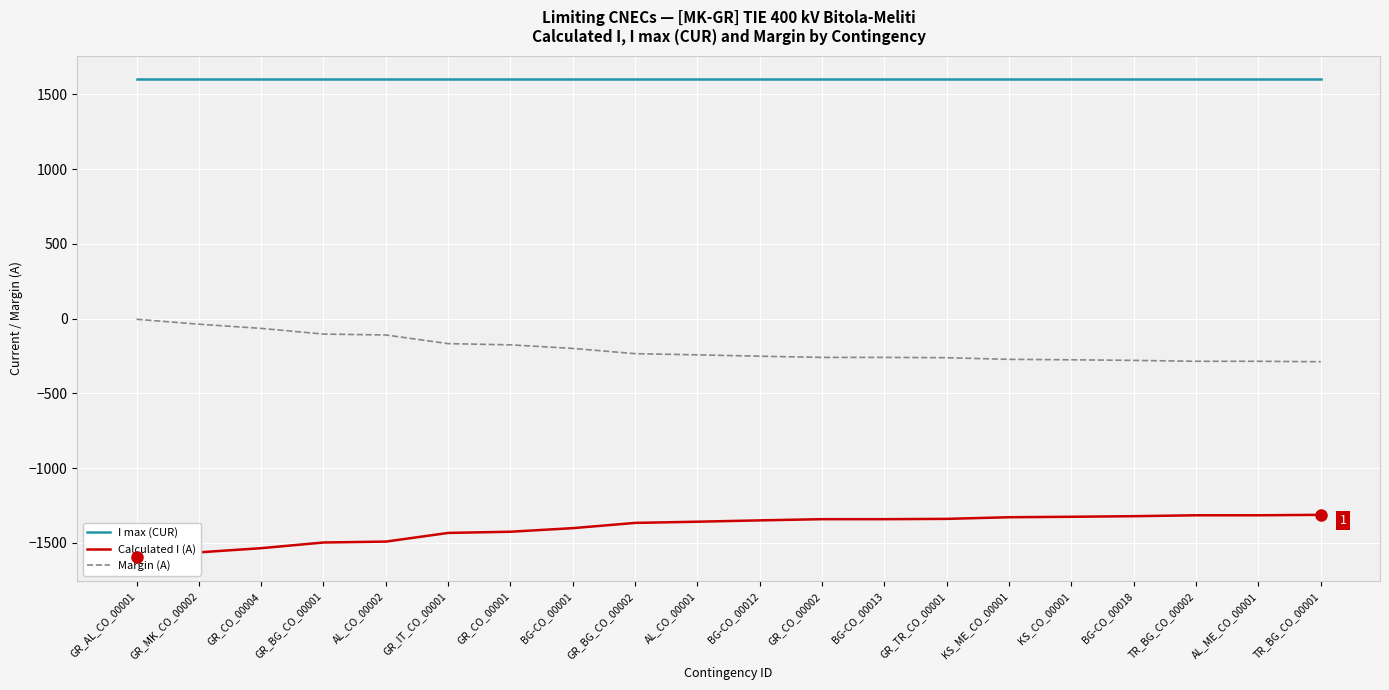

How many series are shown in this chart?

3